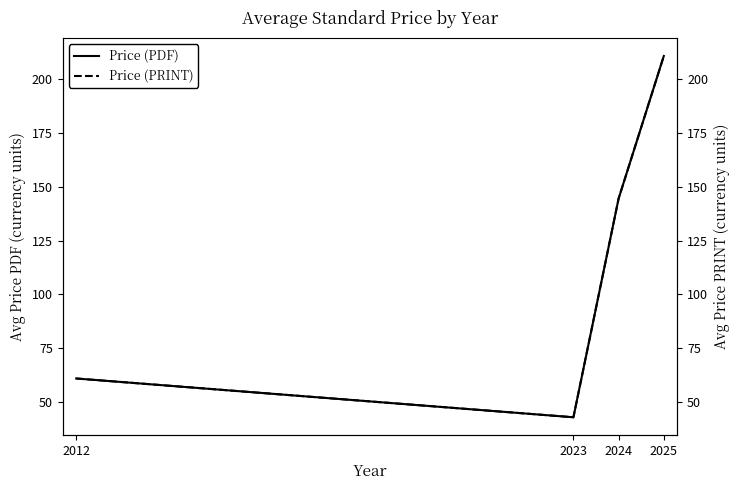

True or false: Price (PDF) and Price (PRINT) cross at least once.

False